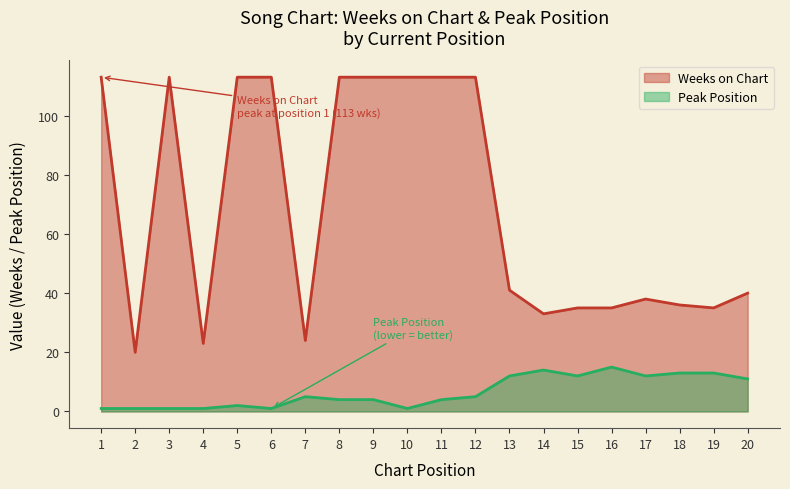

At which label does Weeks on Chart reach its peak?

1